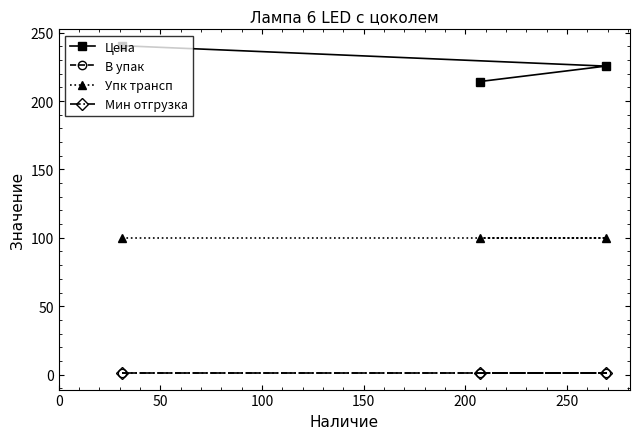

What is the value of the Мин отгрузка point at the 1st from the left?

1.0